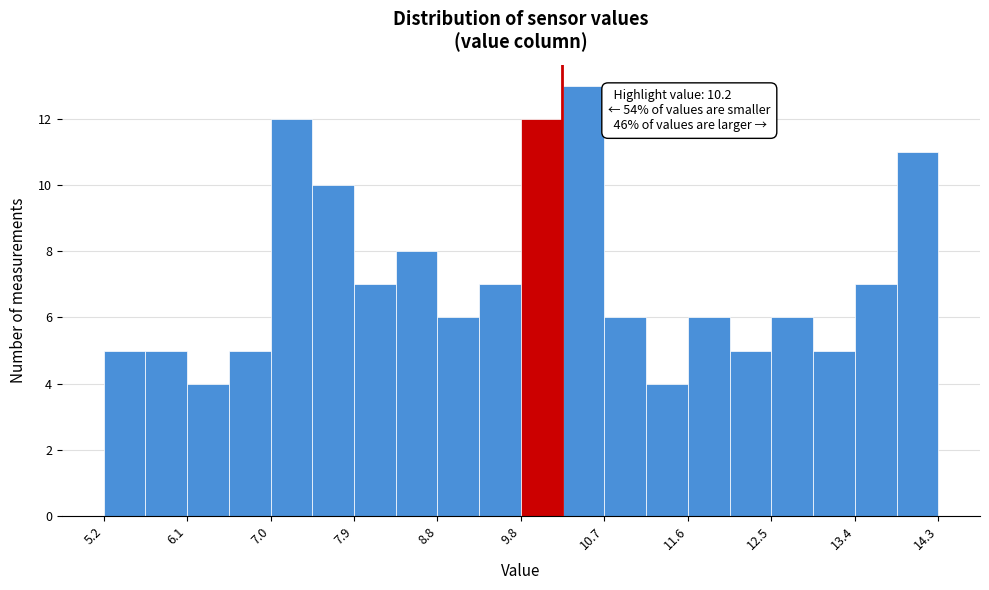

Which range on the x-axis has the tallest bar?

10.2 to 10.7